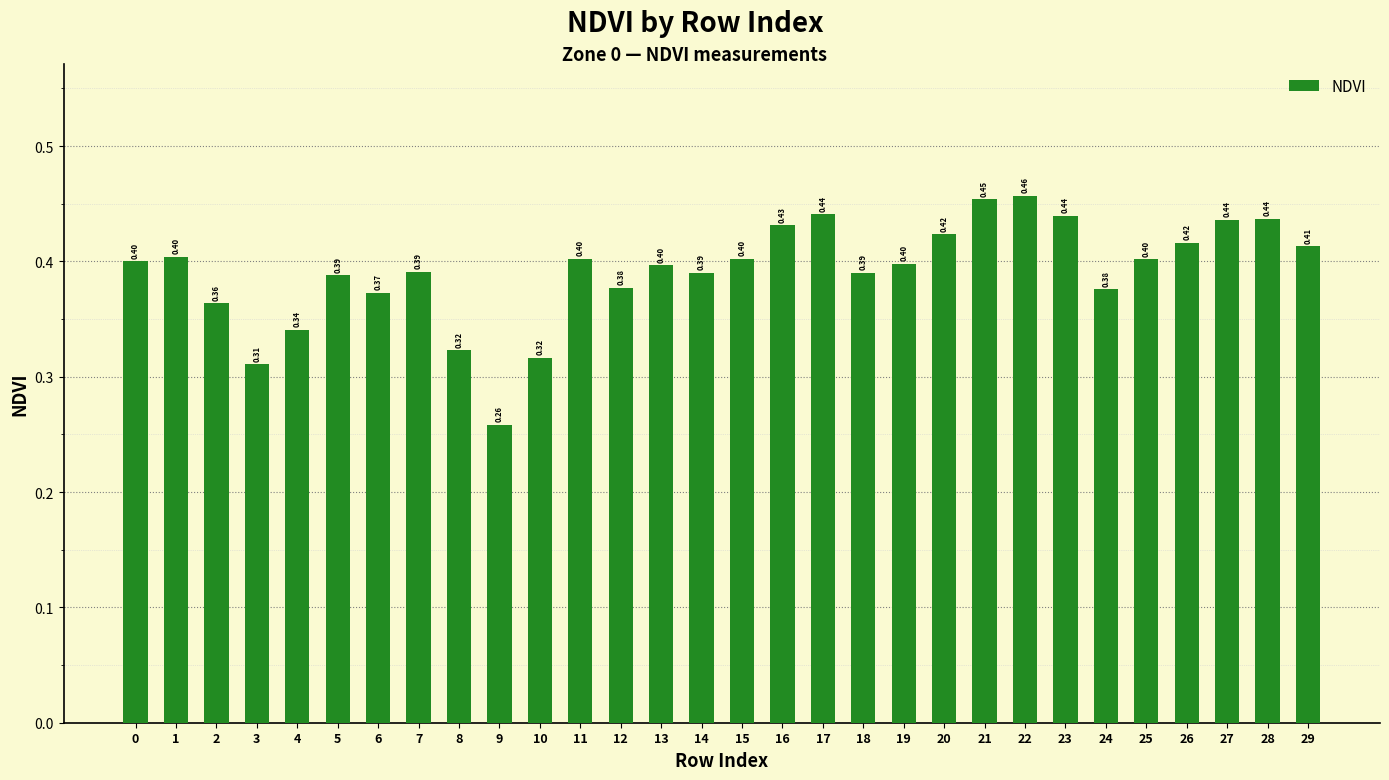

Which label corresponds to the largest value in the chart?

22